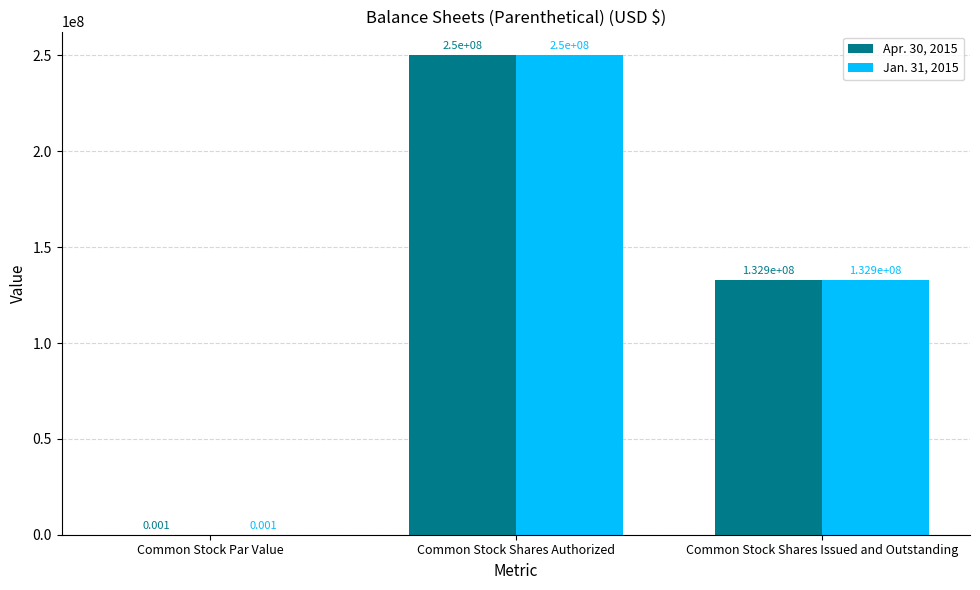

At which category is the sum across all series the highest?

Common Stock Shares Authorized